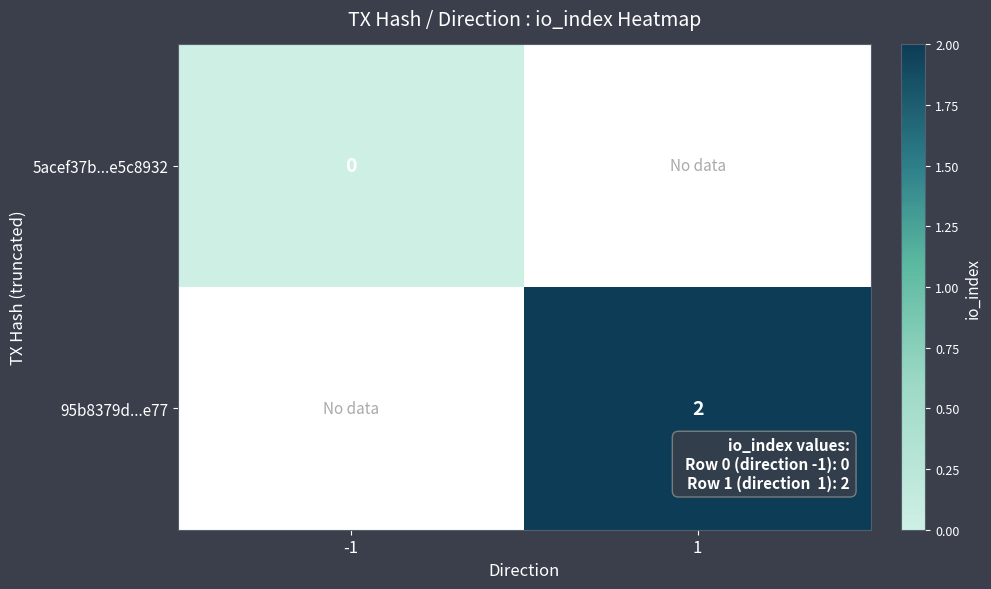

True or false: 95b8379d...e77 has a value of 1 at 1.

False